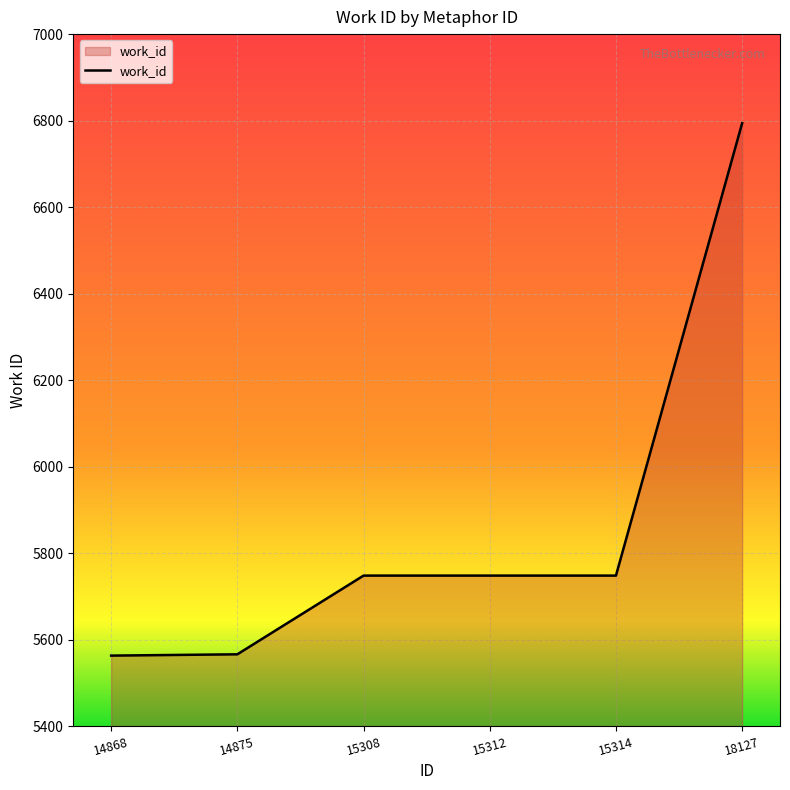

True or false: the data shows 8621 at 15312.

False